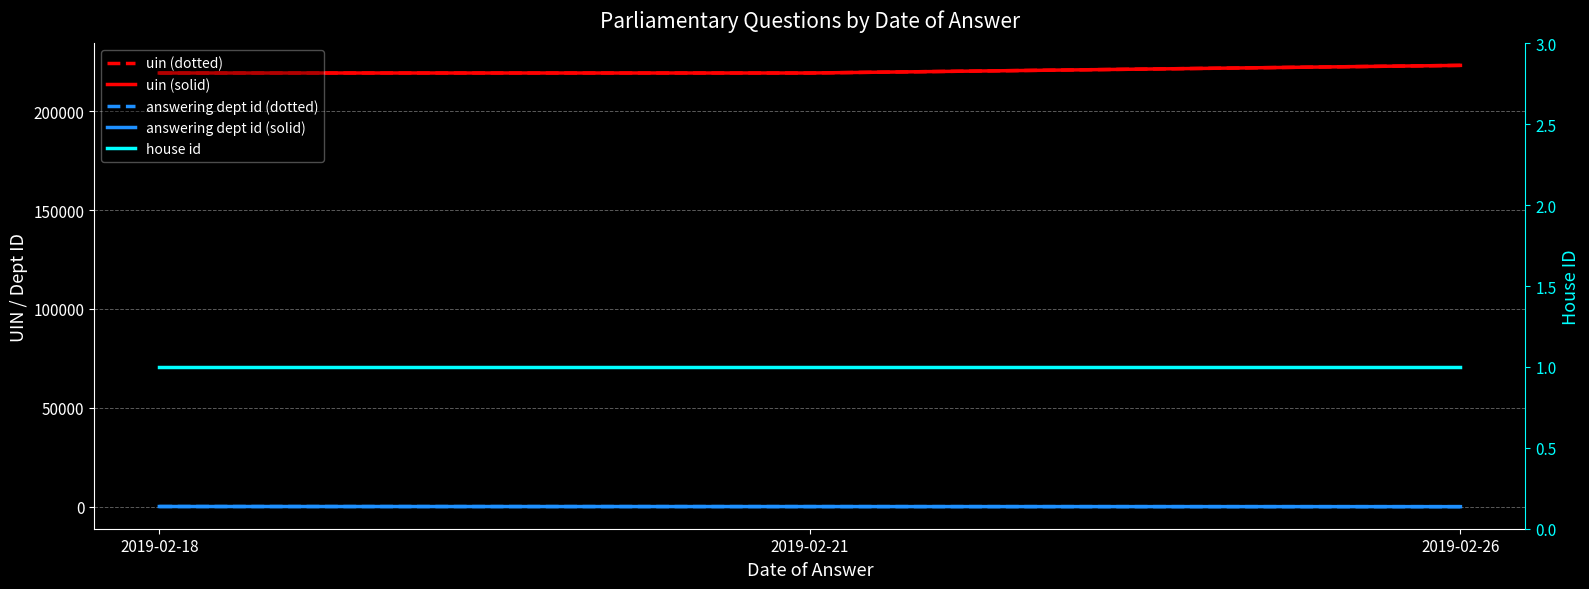

Reading left to right, what are all the values shown in this chart?

uin (dotted): 2019-02-18=219364	2019-02-21=219366	2019-02-26=223227
uin (solid): 2019-02-18=219364	2019-02-21=219366	2019-02-26=223227
answering dept id (dotted): 2019-02-18=88	2019-02-21=54	2019-02-26=14
answering dept id (solid): 2019-02-18=88	2019-02-21=54	2019-02-26=14
house id: 2019-02-18=1	2019-02-21=1	2019-02-26=1